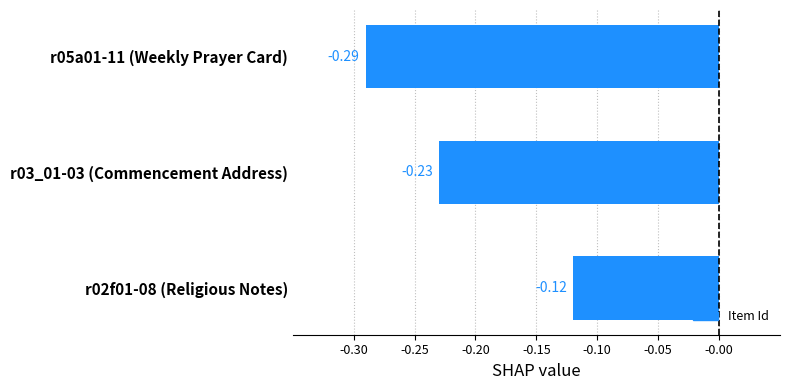

Which has a higher value, r05a01-11 (Weekly Prayer Card) or r03_01-03 (Commencement Address)?

r03_01-03 (Commencement Address)